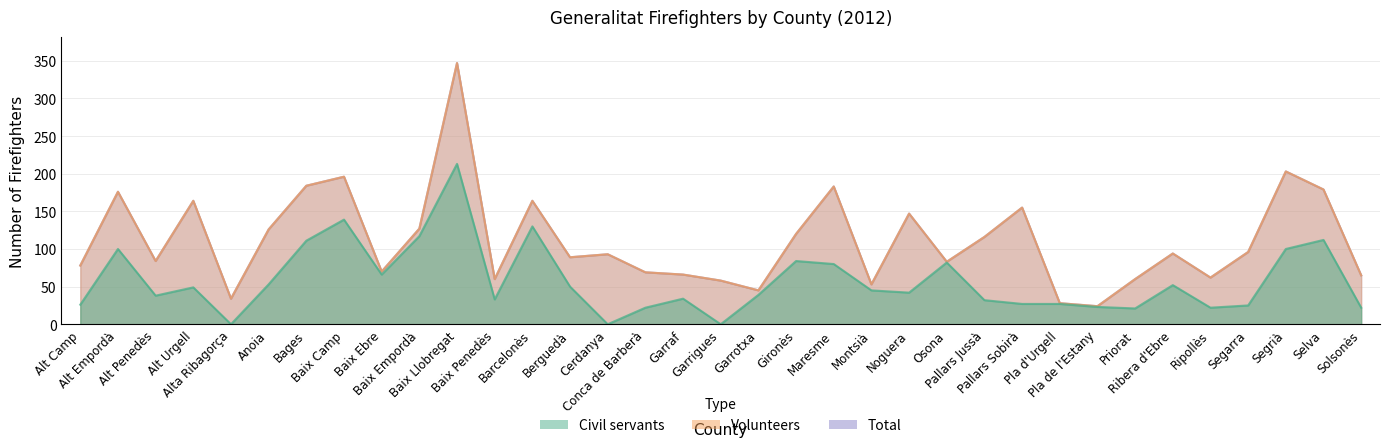

Where does the Total series first go above 93?

Alt Empordà